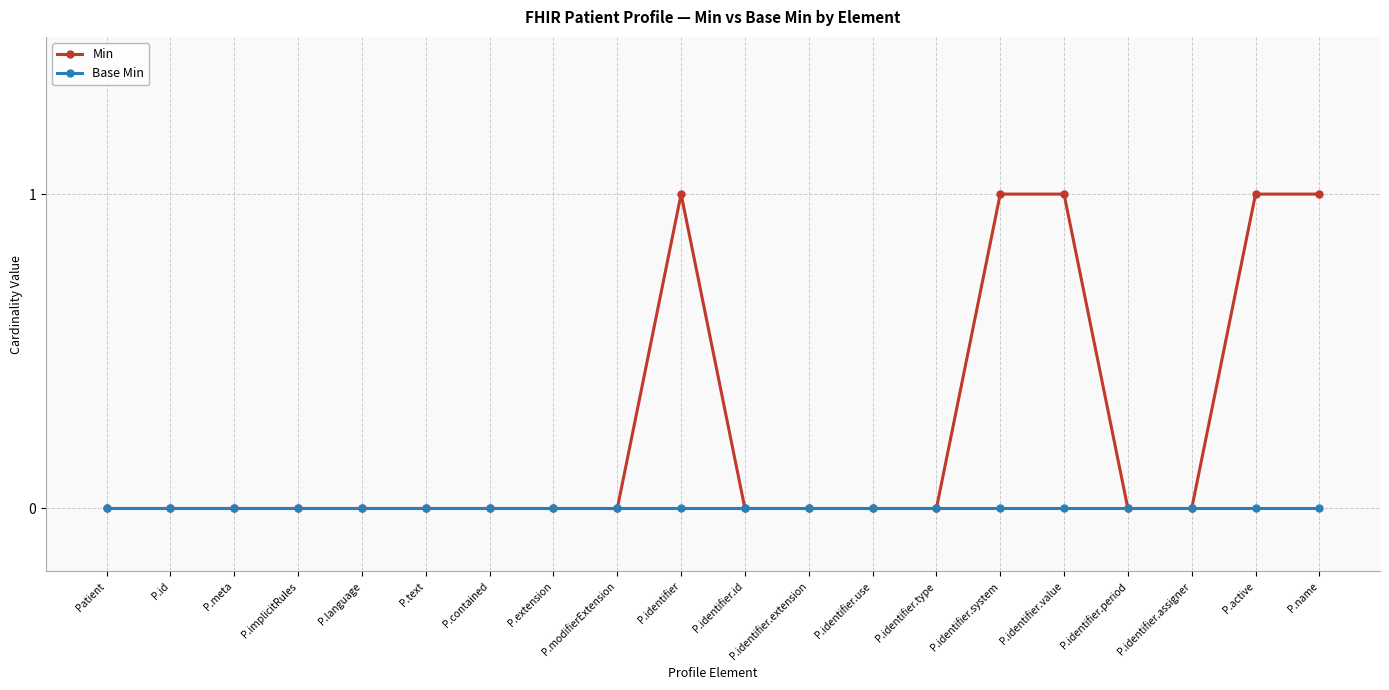

How many series are shown in this chart?

2